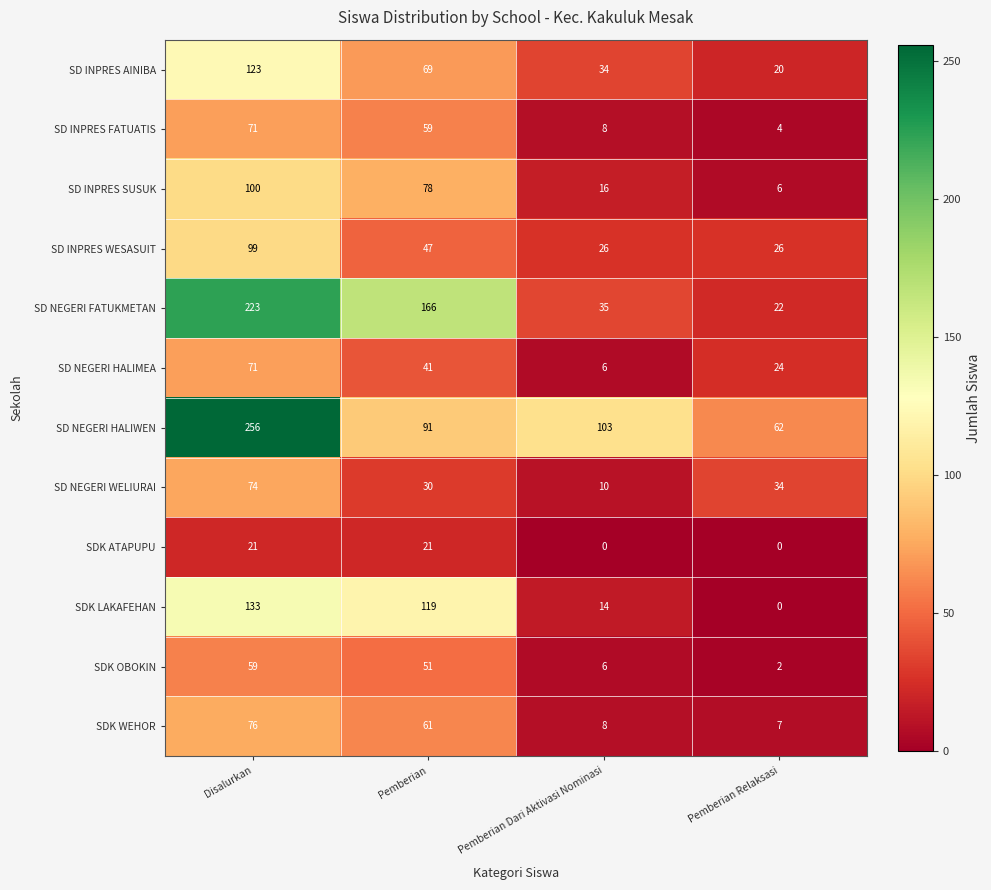

At which category is the sum across all series the highest?

Disalurkan